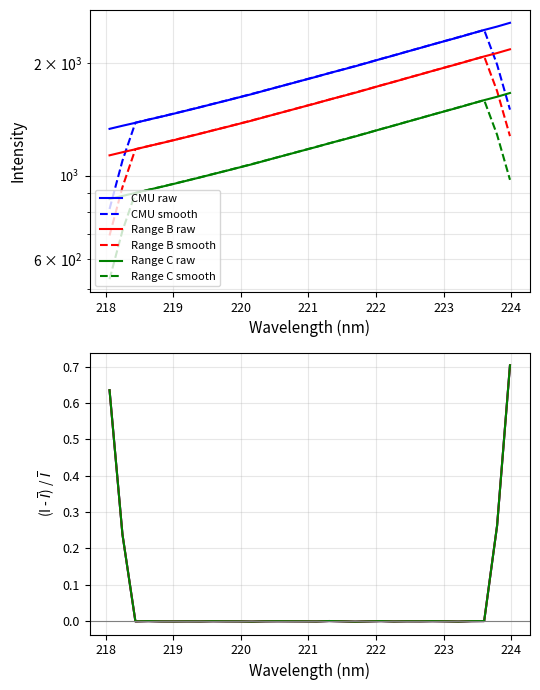

What position from the right is 222.8355?

7